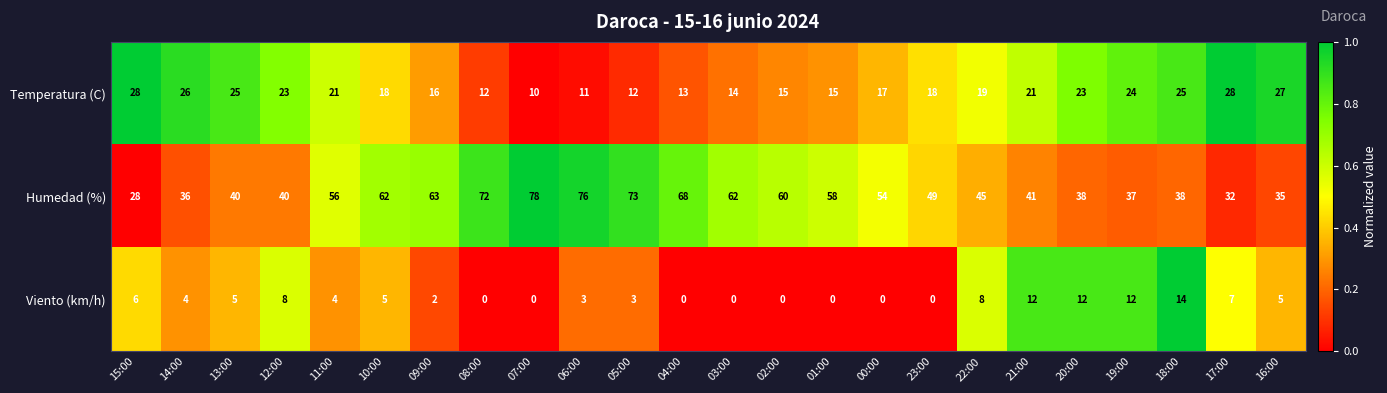

What is the greatest value displayed?

78